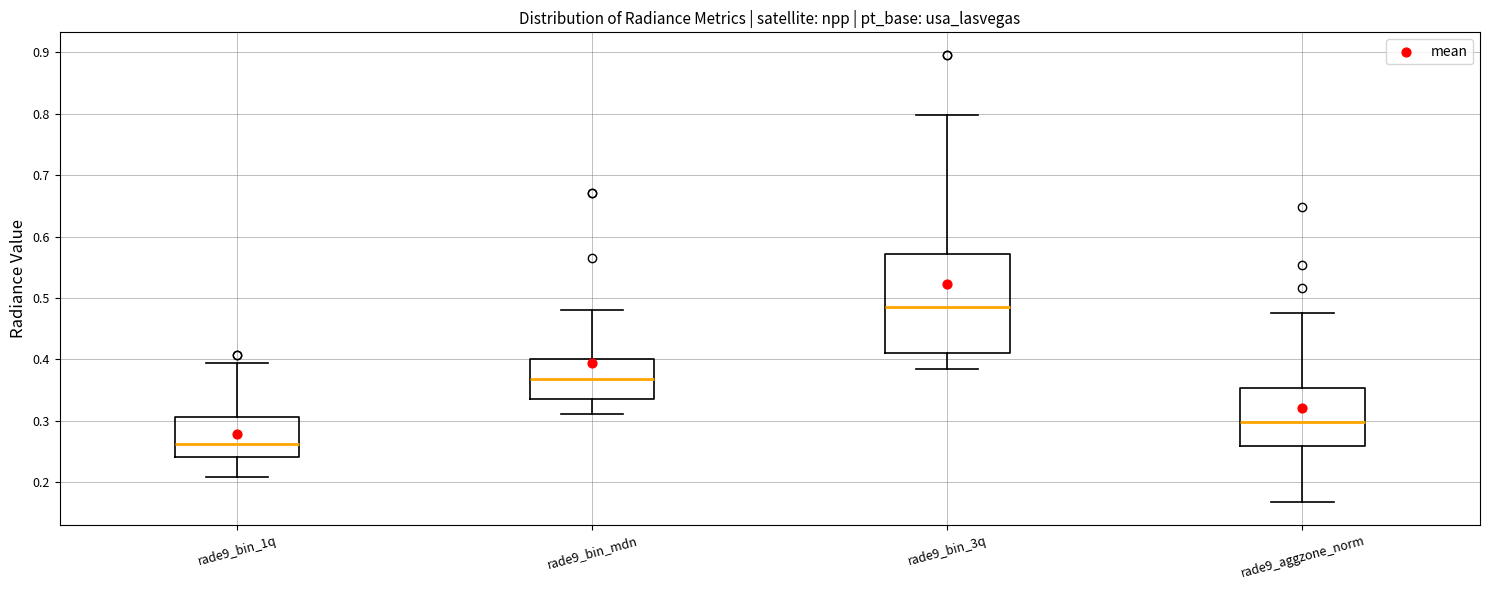

Which box is the tallest, from its lower edge to its upper edge?

rade9_bin_3q